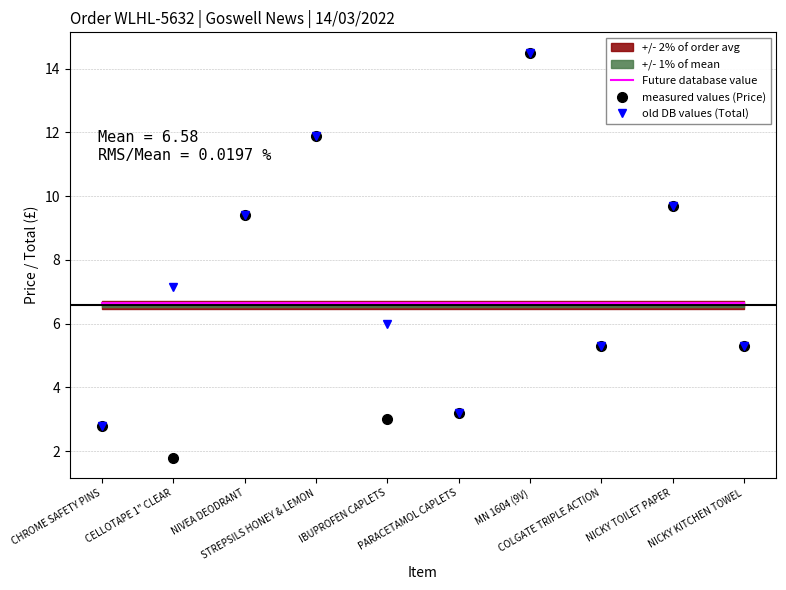

True or false: measured values (Price) has more than 1 points higher than both neighbors.

True